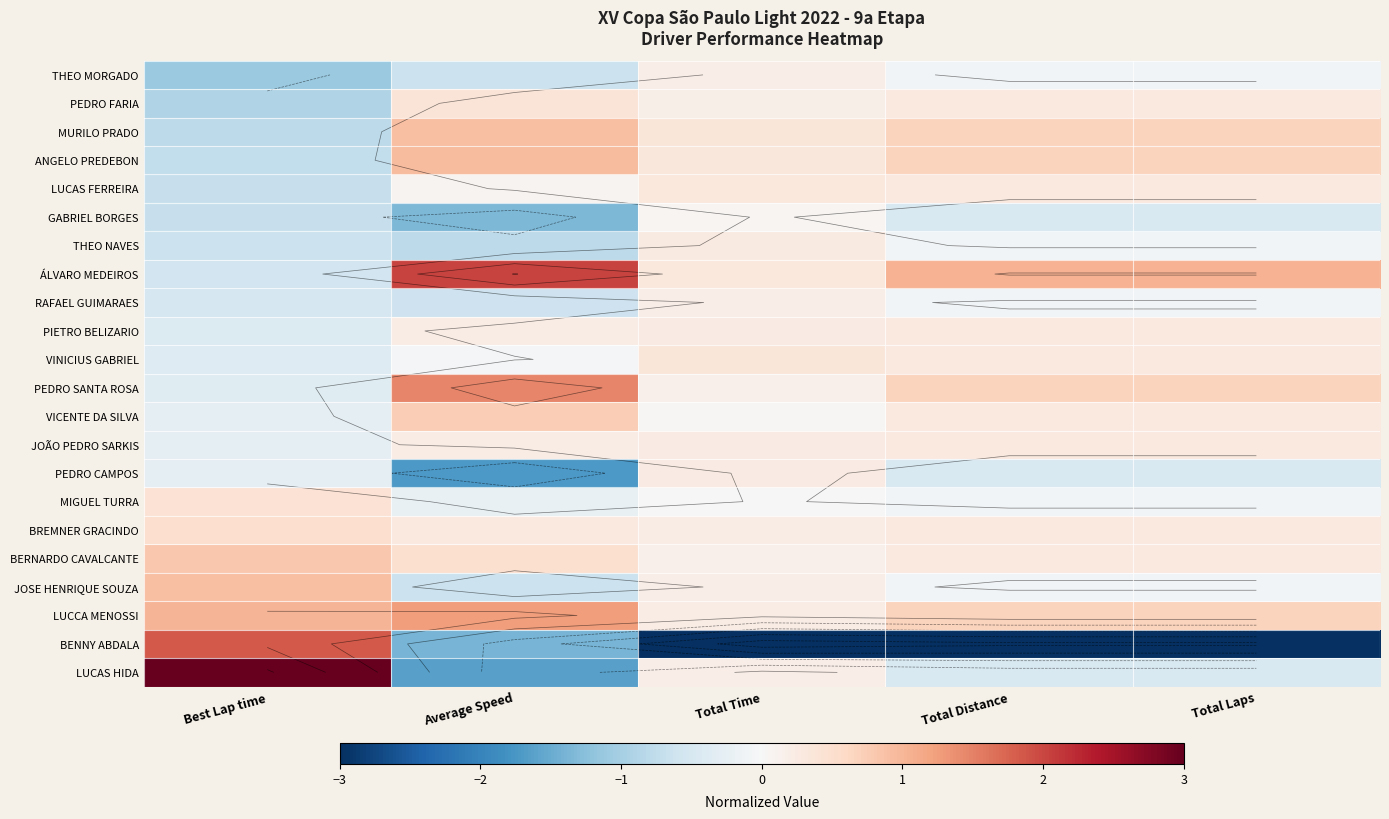

What is the highest value of the LUCAS FERREIRA series?

0.3